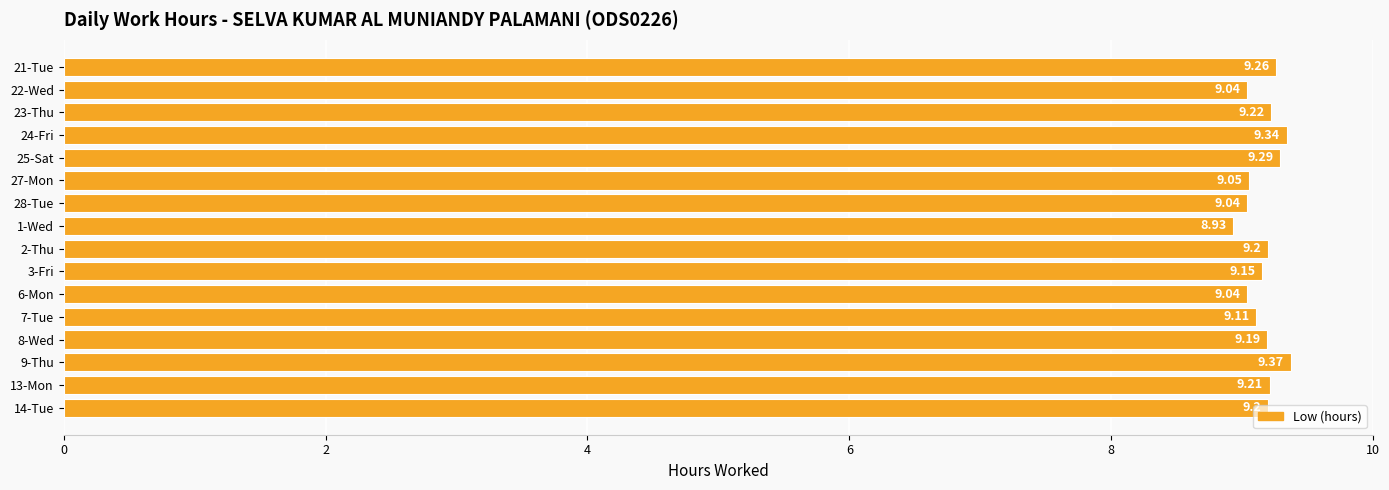

How many data points are above 9?

15